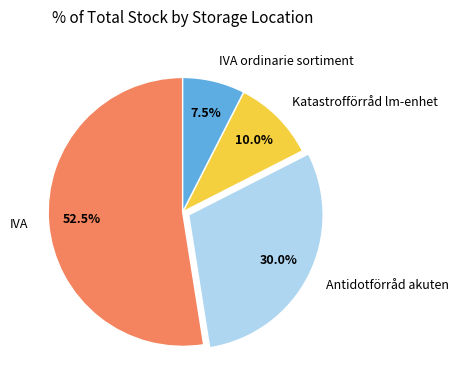

Is IVA the majority of the pie?

Yes